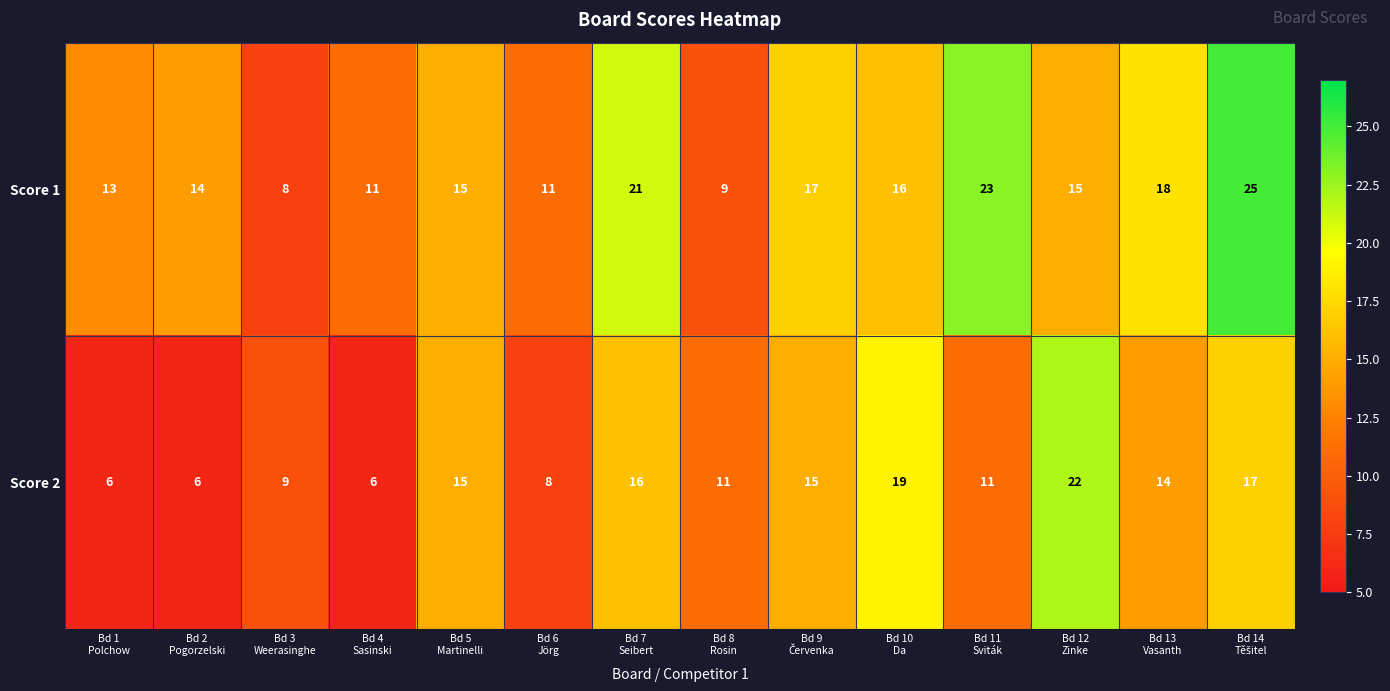

What is the maximum value shown in the chart?

25